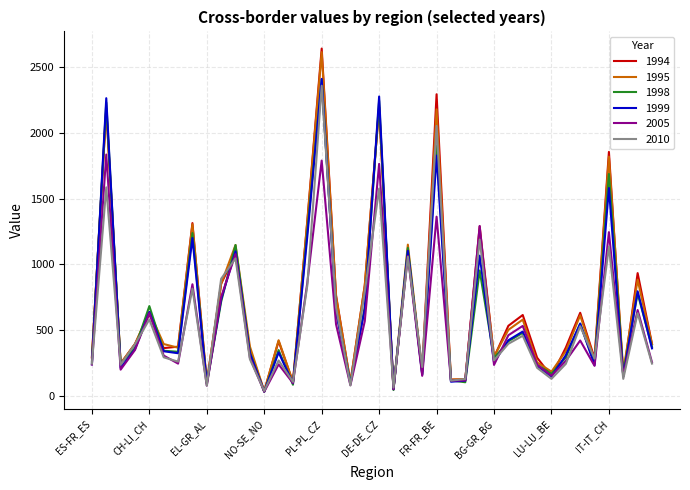

What is the average value of the 1994 series?

706